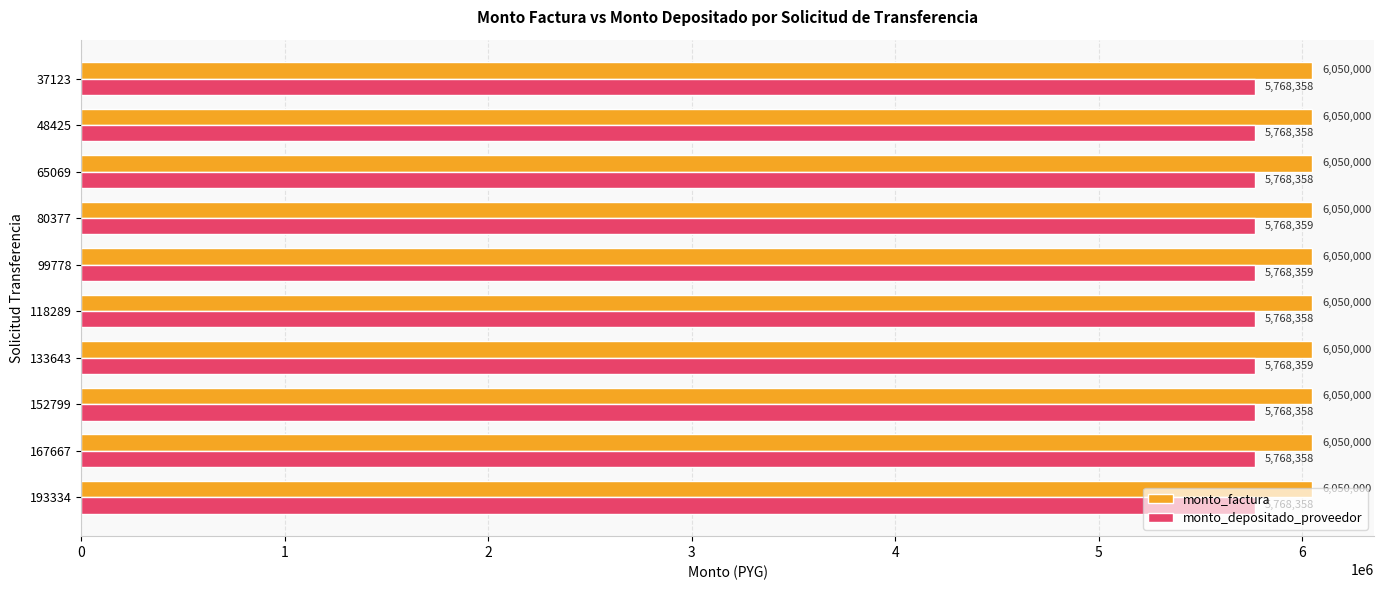

True or false: monto_factura has a value of 6050000 at 99778.

True